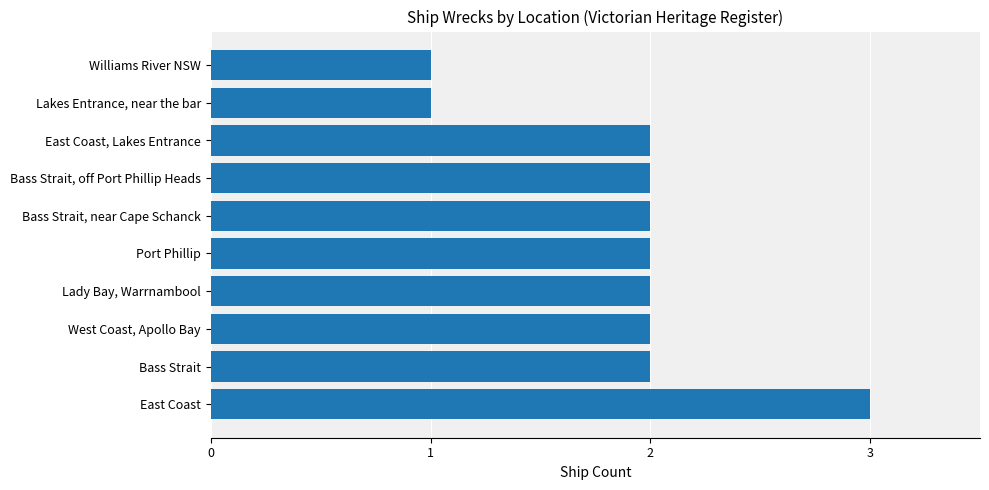

The chart shows a value of 1 at Williams River NSW. True or false?

True